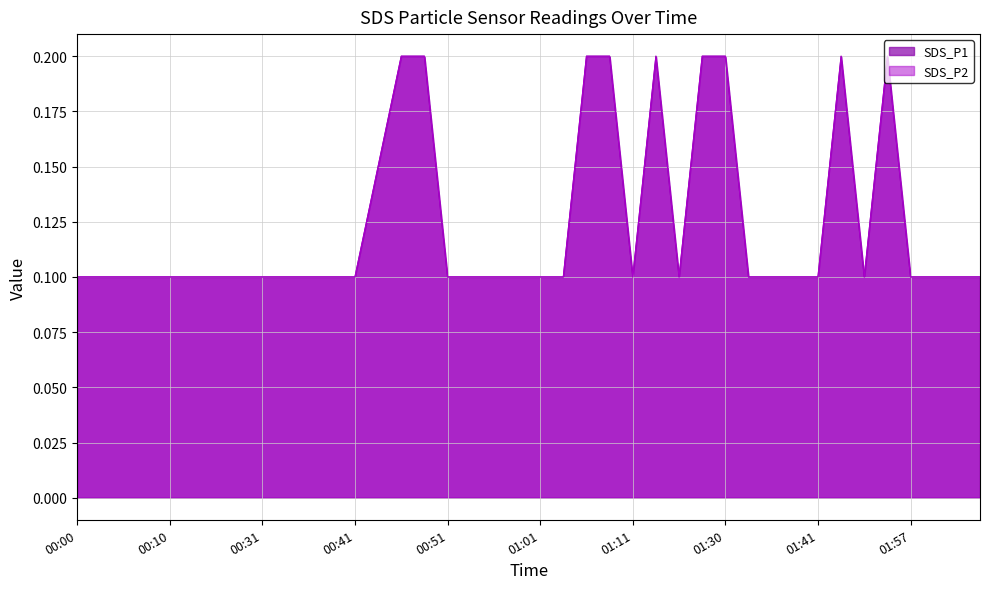

What is the label of the 38th point from the left?

01:59